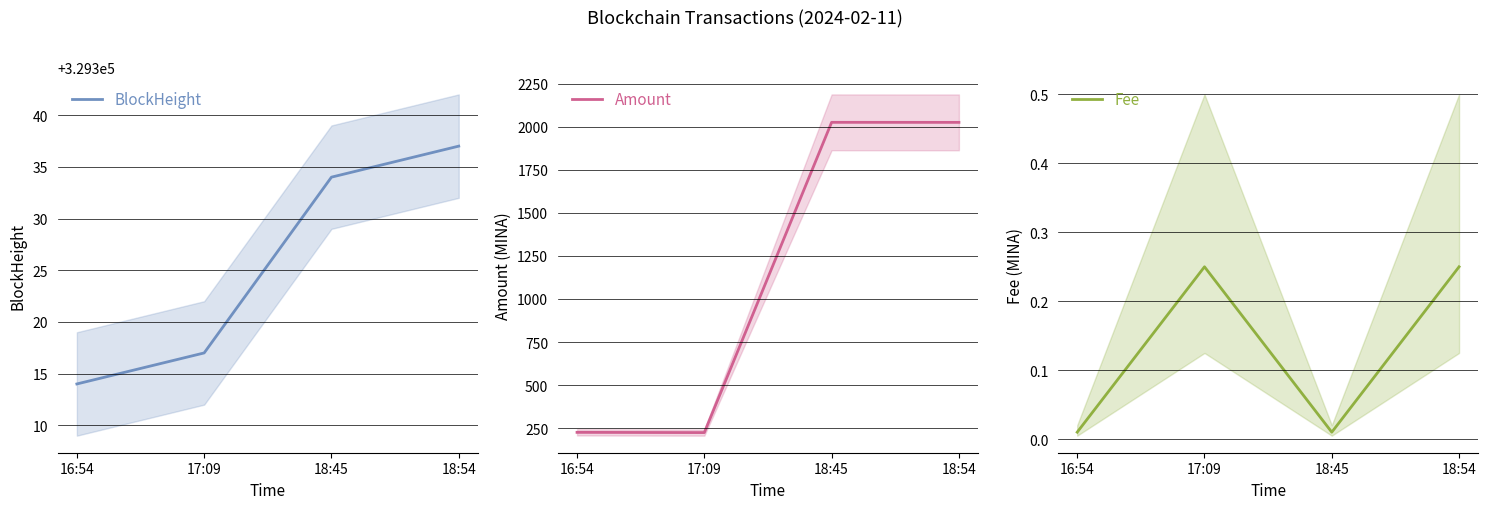

What is the spread (max minus min) of values at 18:54?

329336.8